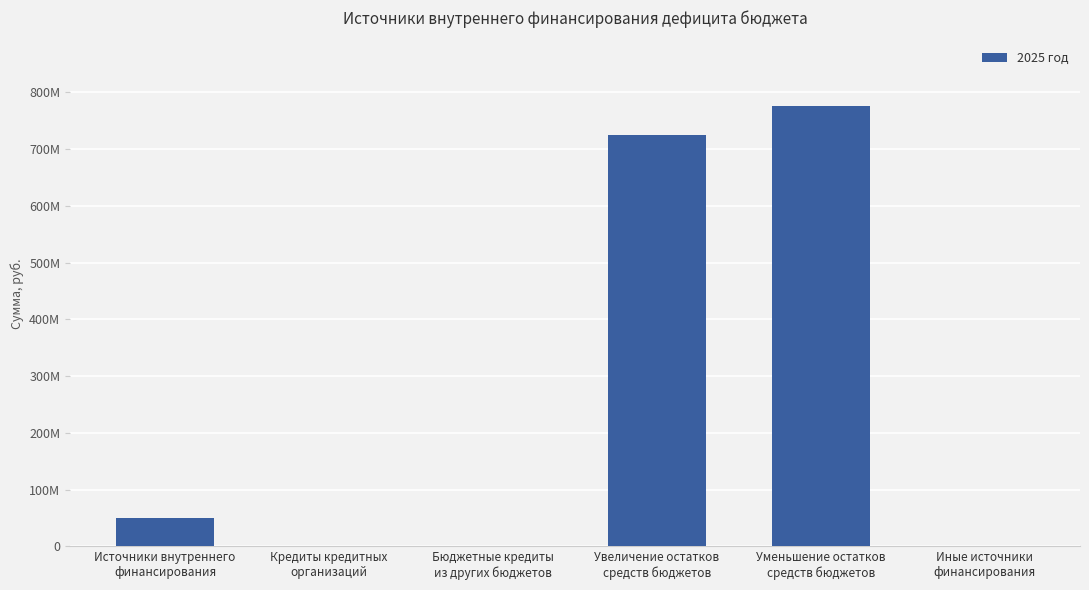

At which category does the chart reach its peak across all series?

Уменьшение остатков
средств бюджетов